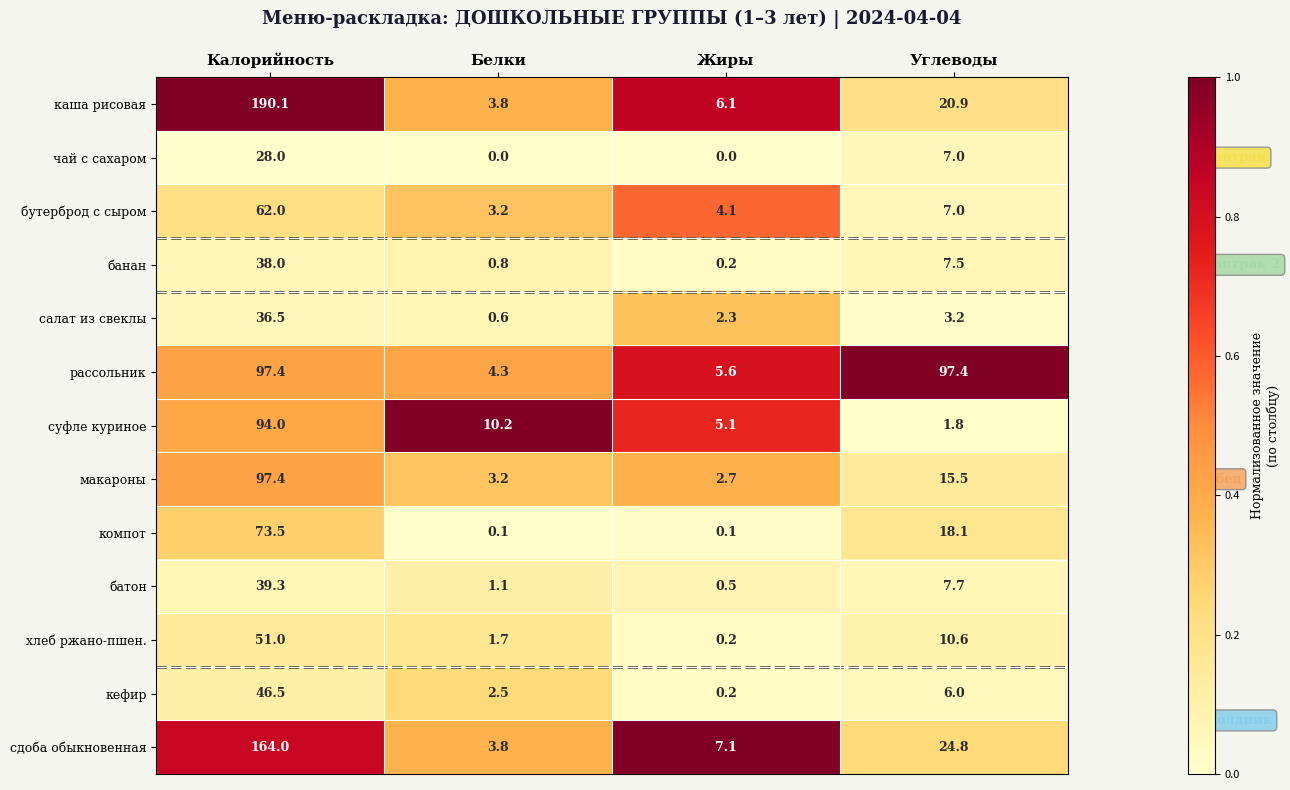

Between Жиры and Углеводы, which series saw the biggest shift?

рассольник